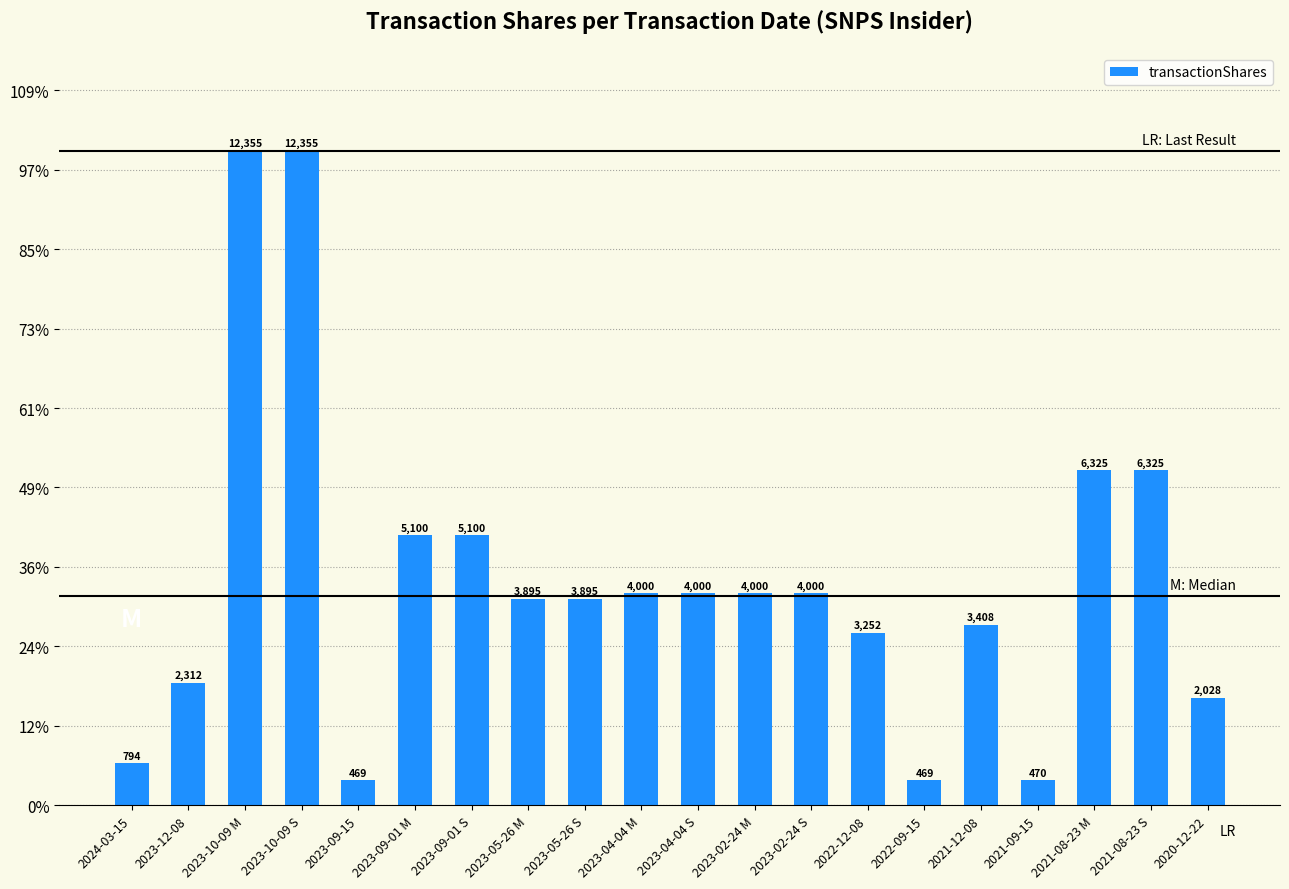

Rank the categories by value from lowest to highest.

2023-09-15, 2022-09-15, 2021-09-15, 2024-03-15, 2020-12-22, 2023-12-08, 2022-12-08, 2021-12-08, 2023-05-26 M, 2023-05-26 S, 2023-04-04 M, 2023-04-04 S, 2023-02-24 M, 2023-02-24 S, 2023-09-01 M, 2023-09-01 S, 2021-08-23 M, 2021-08-23 S, 2023-10-09 M, 2023-10-09 S